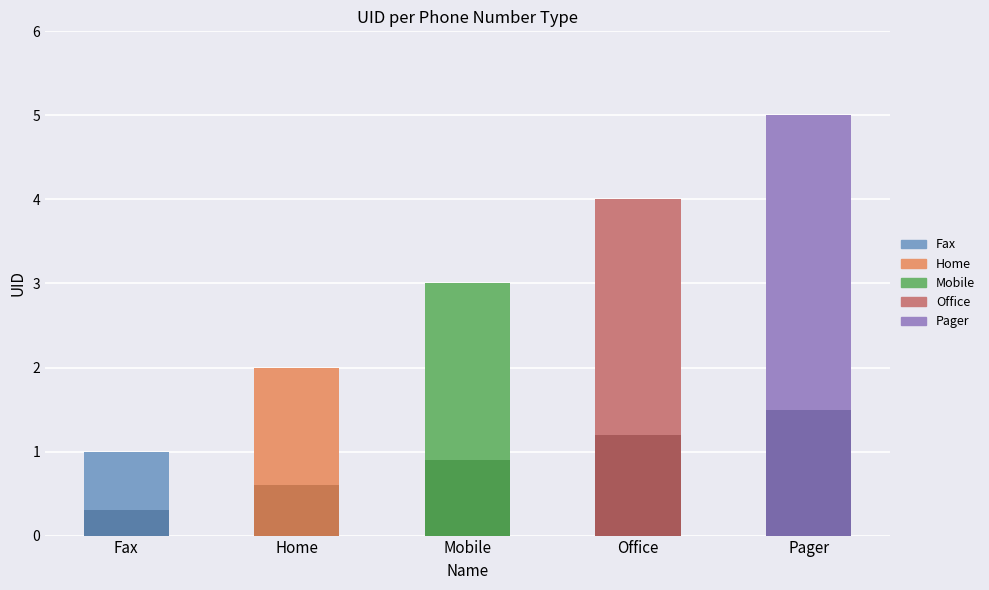

At which category does the chart reach its peak across all series?

Pager